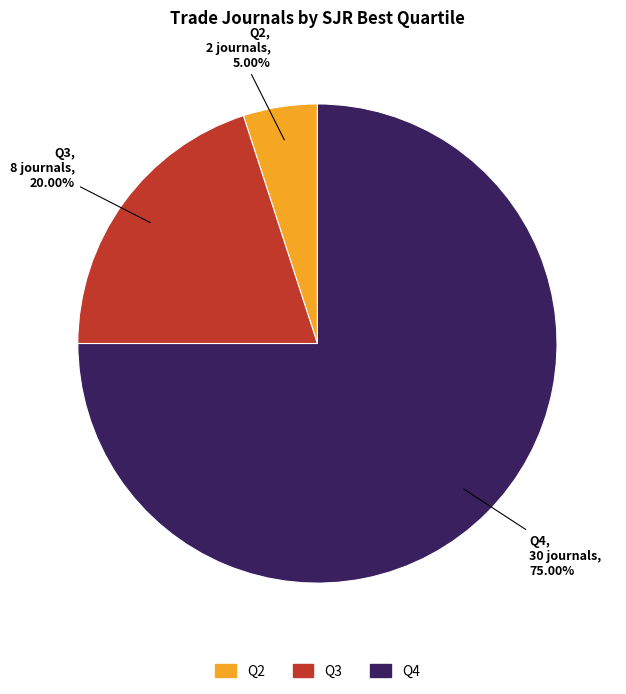

Which category accounts for the majority?

Q4